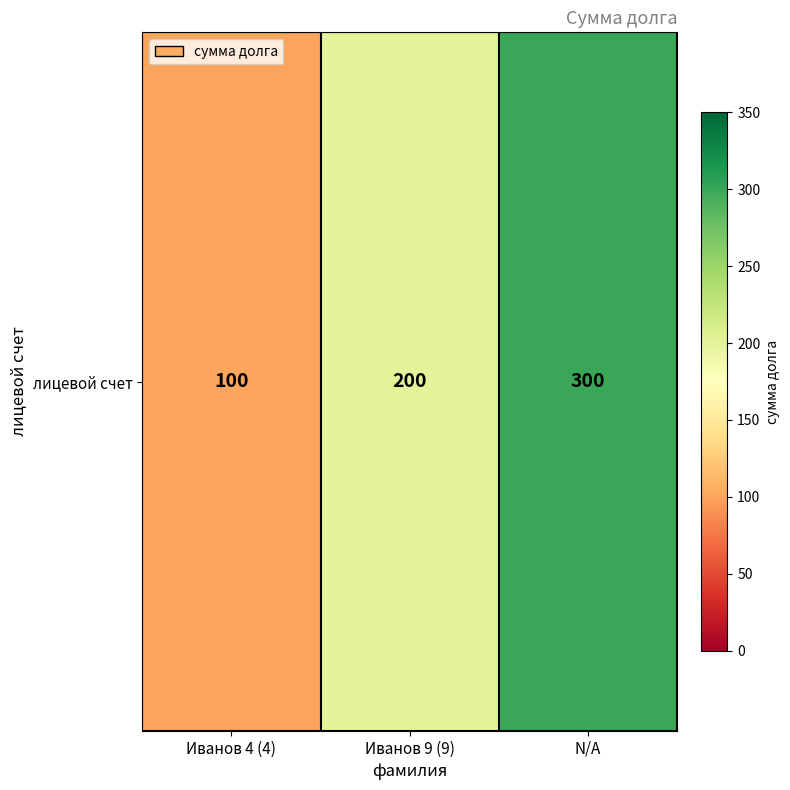

What is the difference between the maximum and minimum values?

200